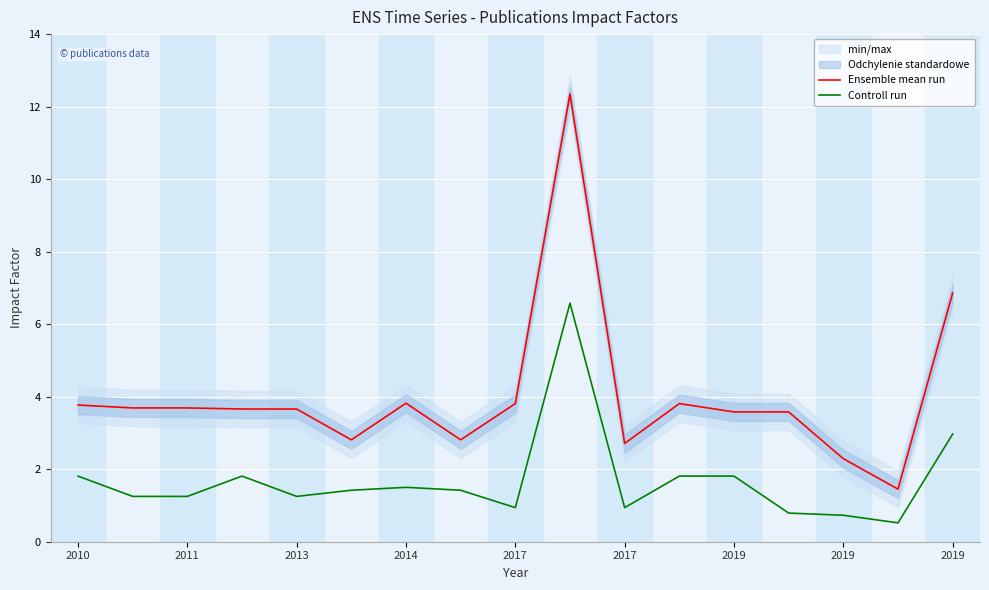

Reading right to left, what are all the values shown in this chart?

Ensemble mean run: 6.9	1.4	2.3	3.6	3.6	3.8	2.7	12.3	3.8	2.8	3.8	2.8	3.7	3.7	3.7	3.7	3.8
Controll run: 3.0	0.5	0.7	0.8	1.8	1.8	0.9	6.6	0.9	1.4	1.5	1.4	1.2	1.8	1.2	1.2	1.8